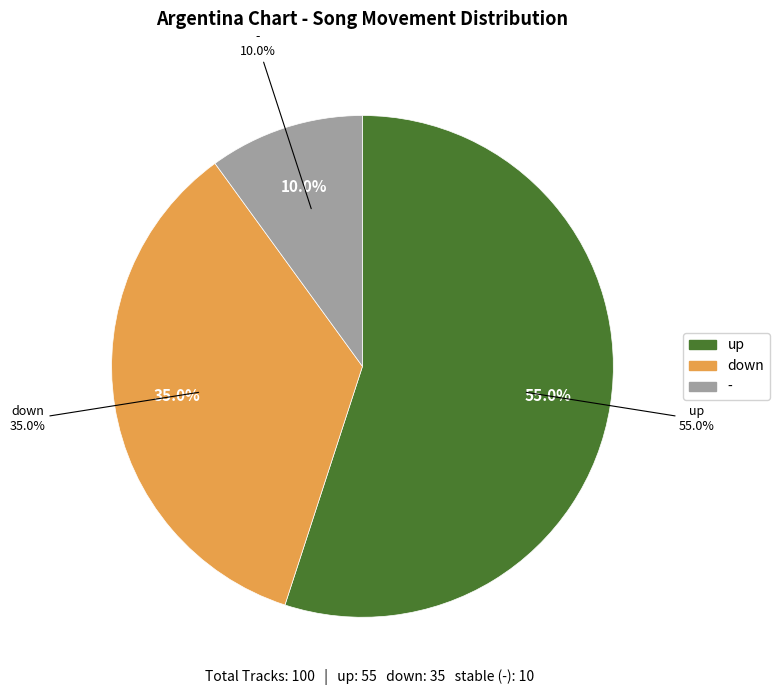

What is the majority slice?

up